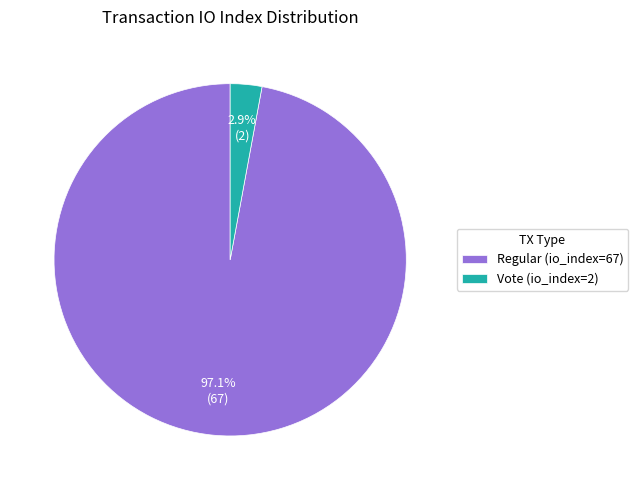

How many slices are in this pie chart?

2